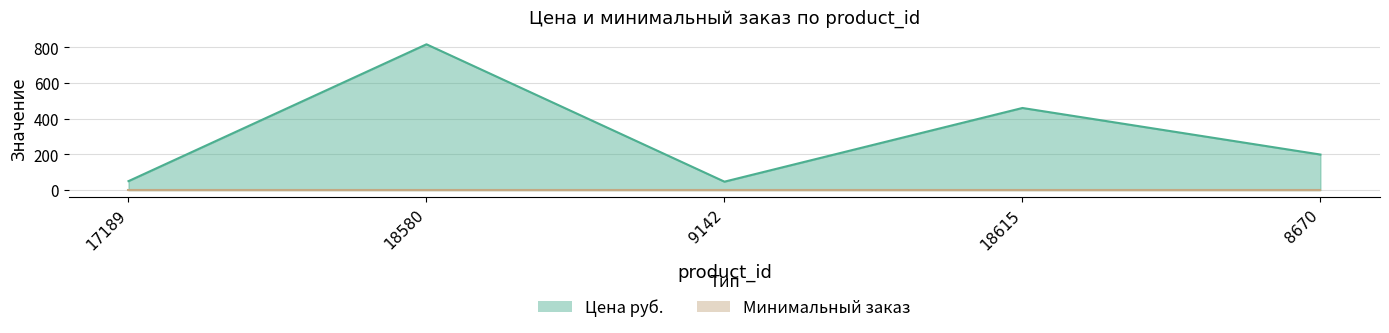

Where is the data nearest to the value 432?

18615